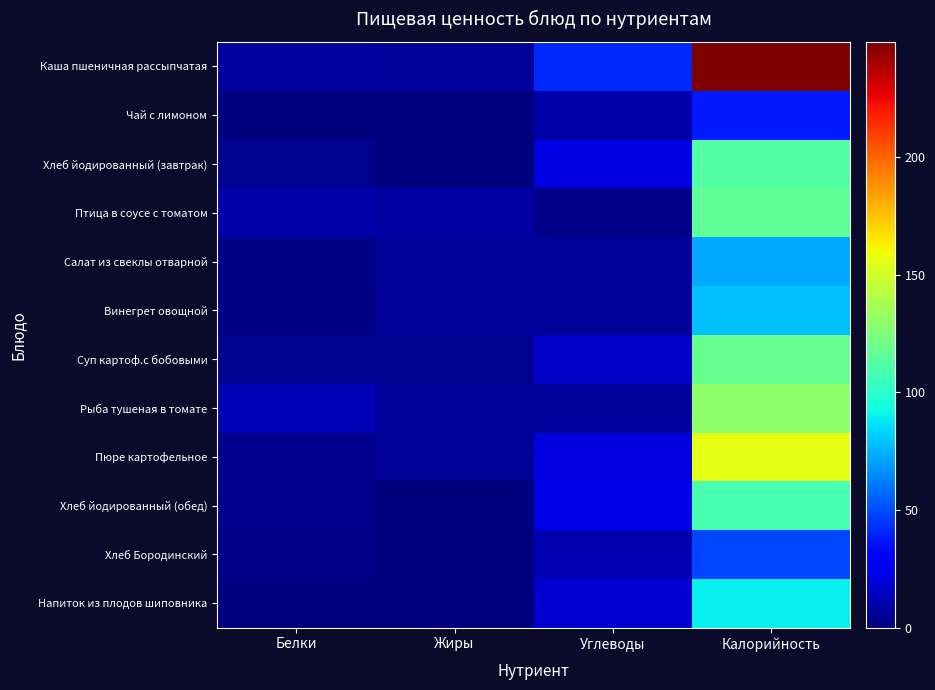

What is the total value across all series at Калорийность?

1314.0